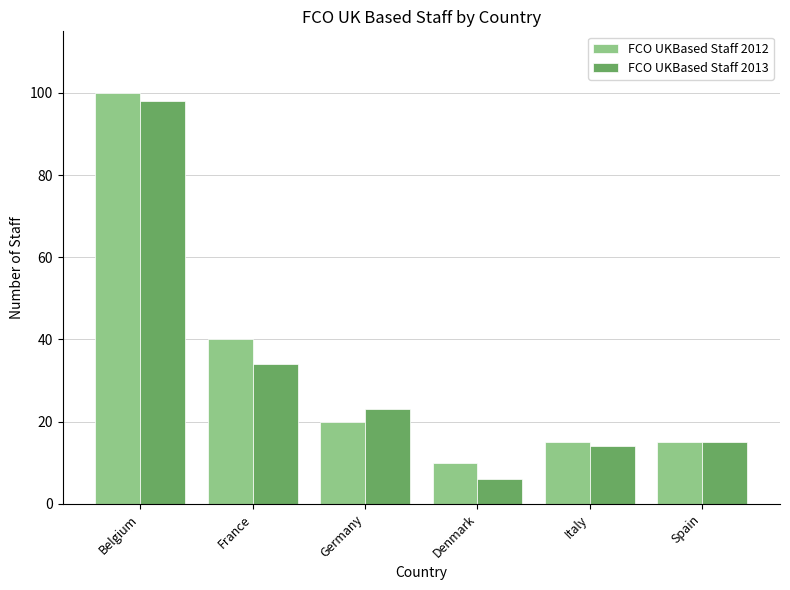

What is the label of the 5th bar from the left?

Italy